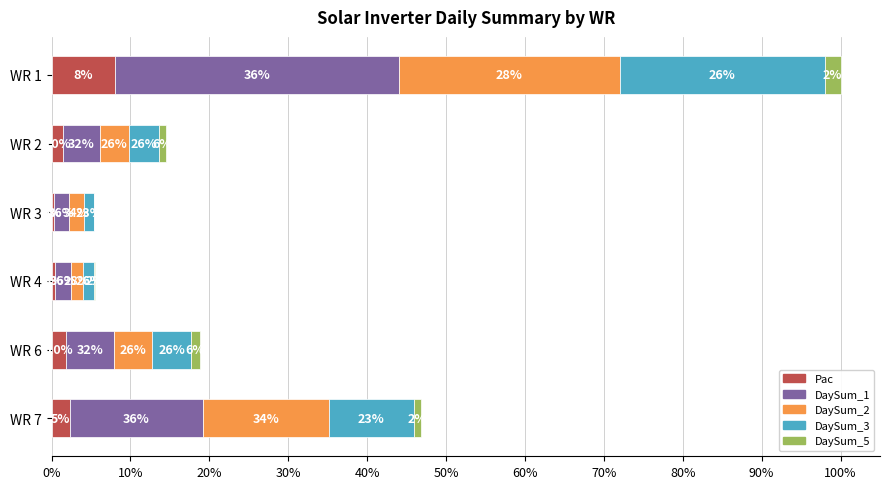

What are all the series names shown in the legend?

Pac, DaySum_1, DaySum_2, DaySum_3, DaySum_5